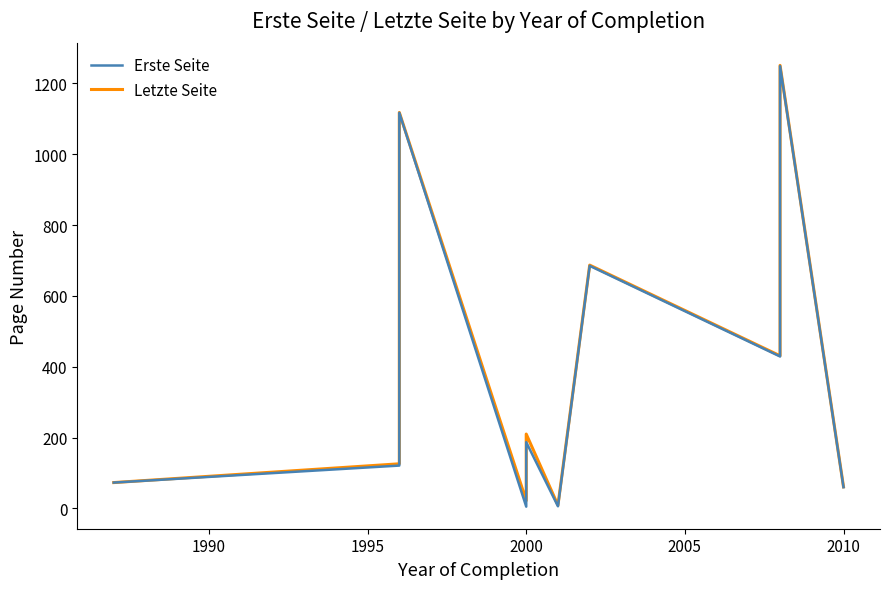

What are all the series names shown in the legend?

Erste Seite, Letzte Seite